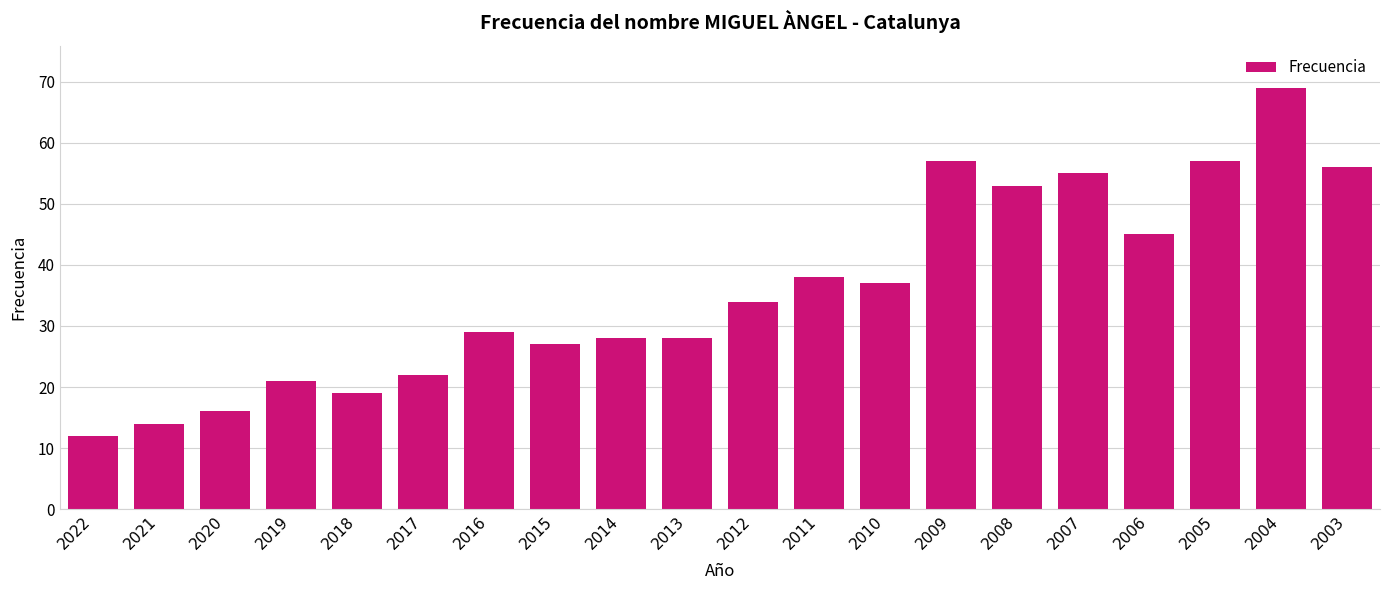

At which category does the chart reach its peak across all series?

2004